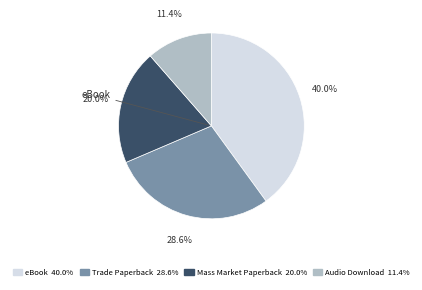

Is there a majority slice in this chart?

No